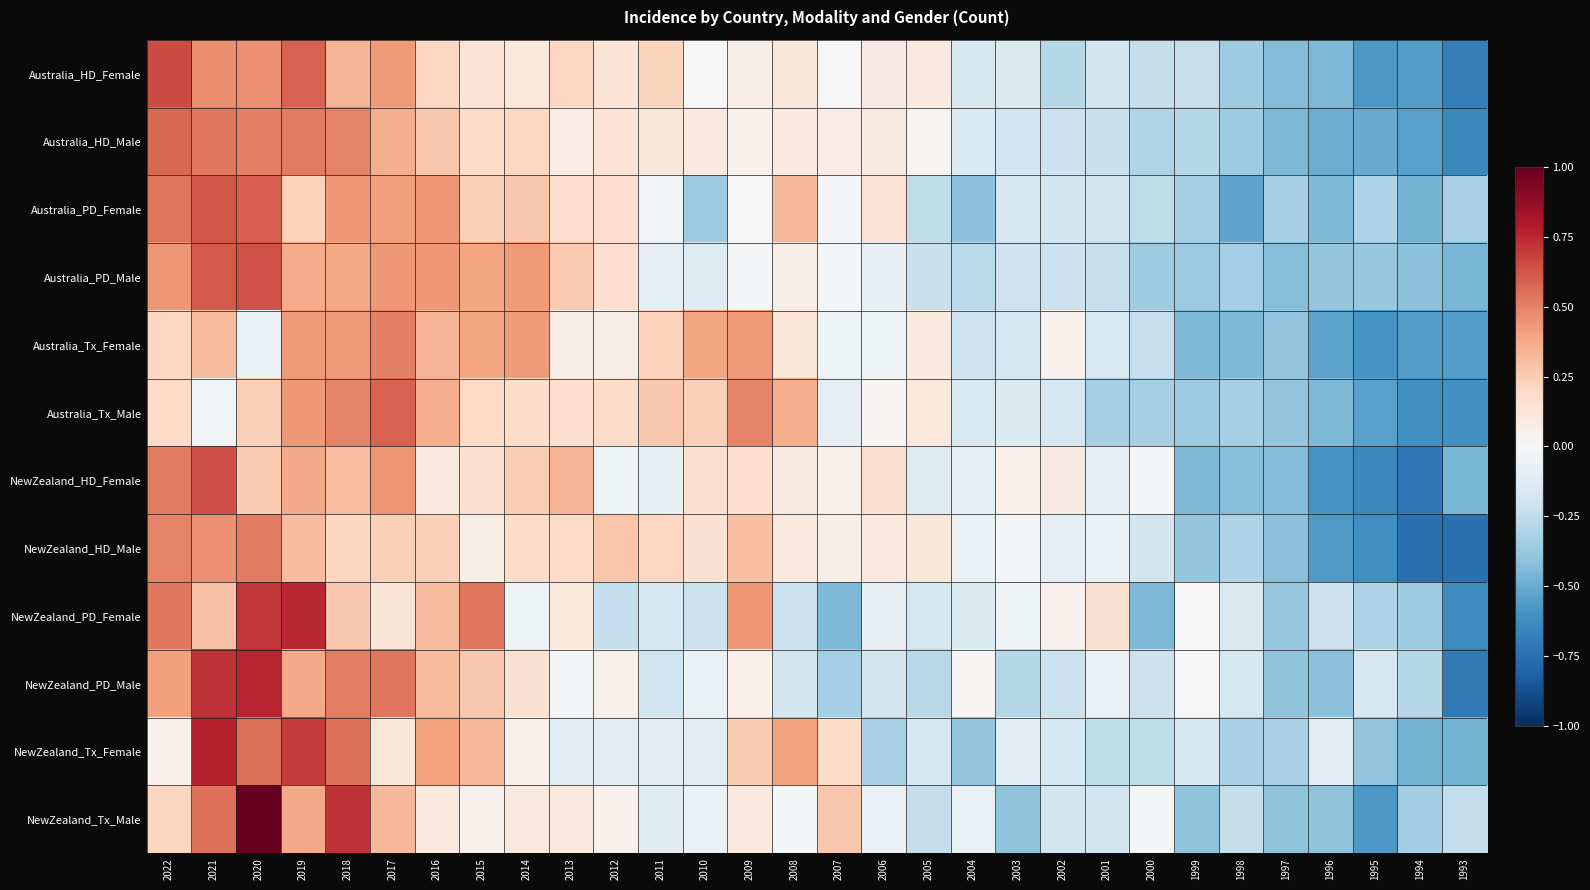

At how many categories does at least one series exceed 0?

23